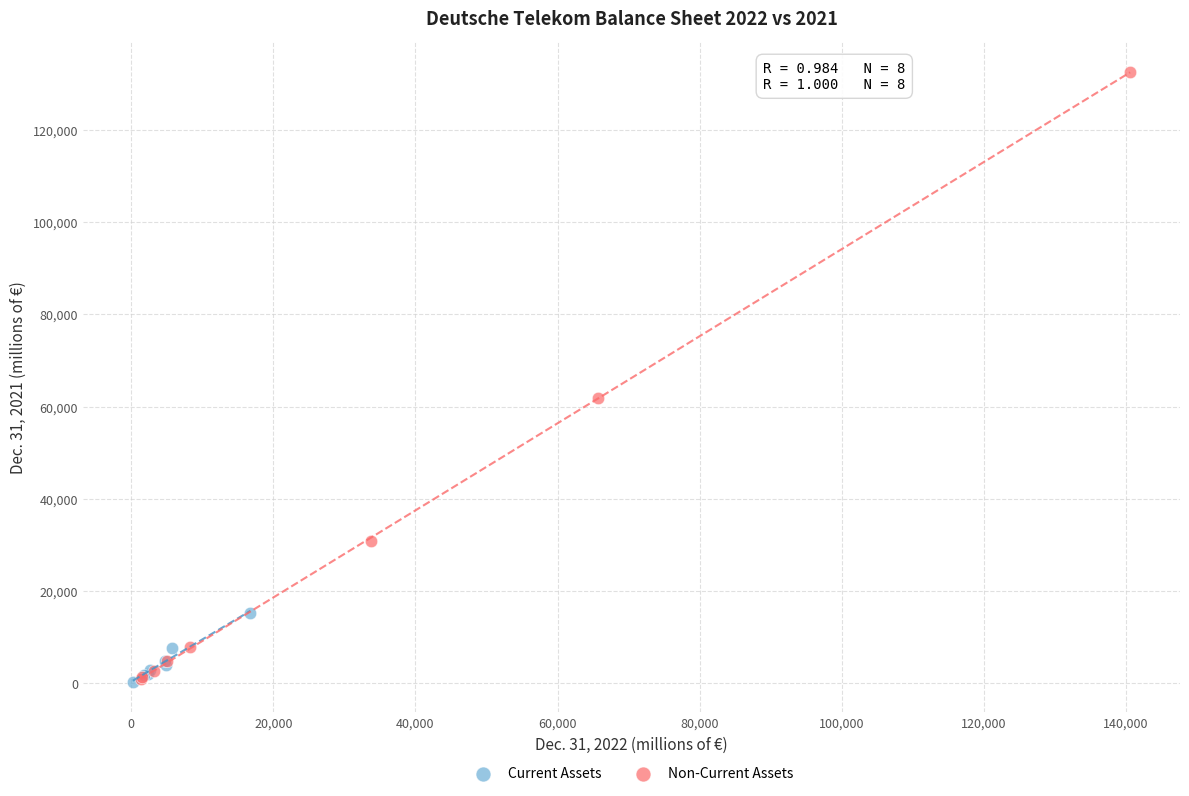

Which series contains the highest Y value?

Non-Current Assets